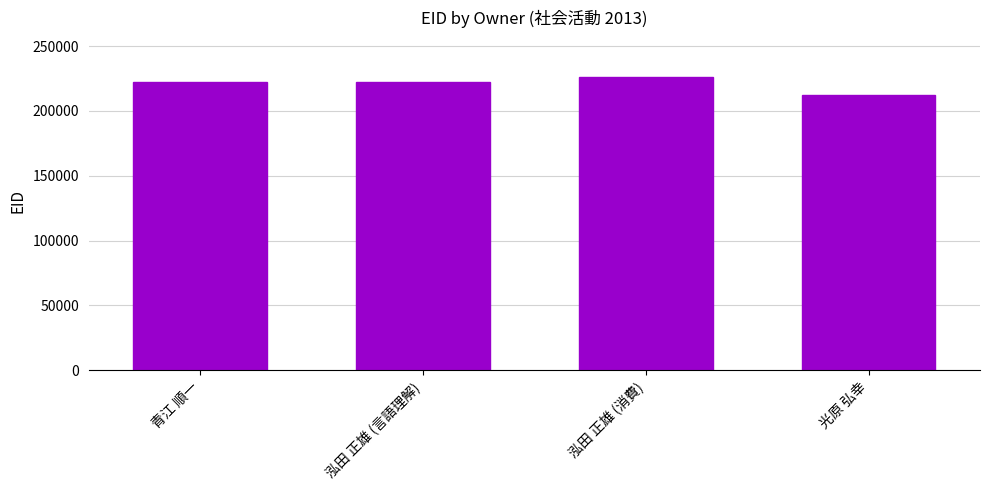

Does the chart contain stacked bars?

No